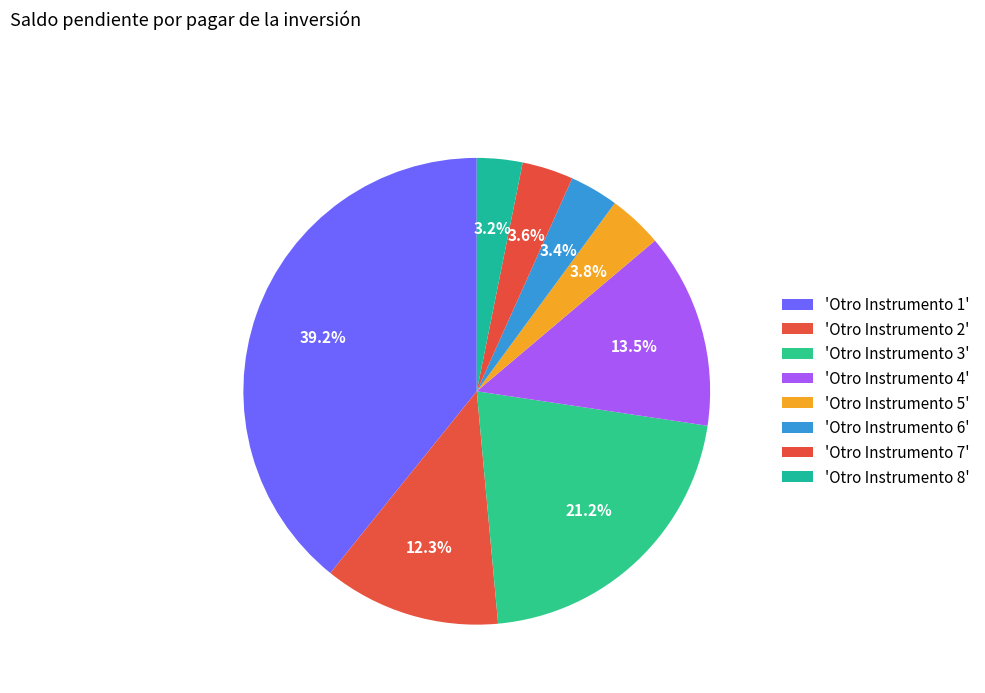

To the nearest percent, what is the difference between the largest and smallest slice percentages?

36%